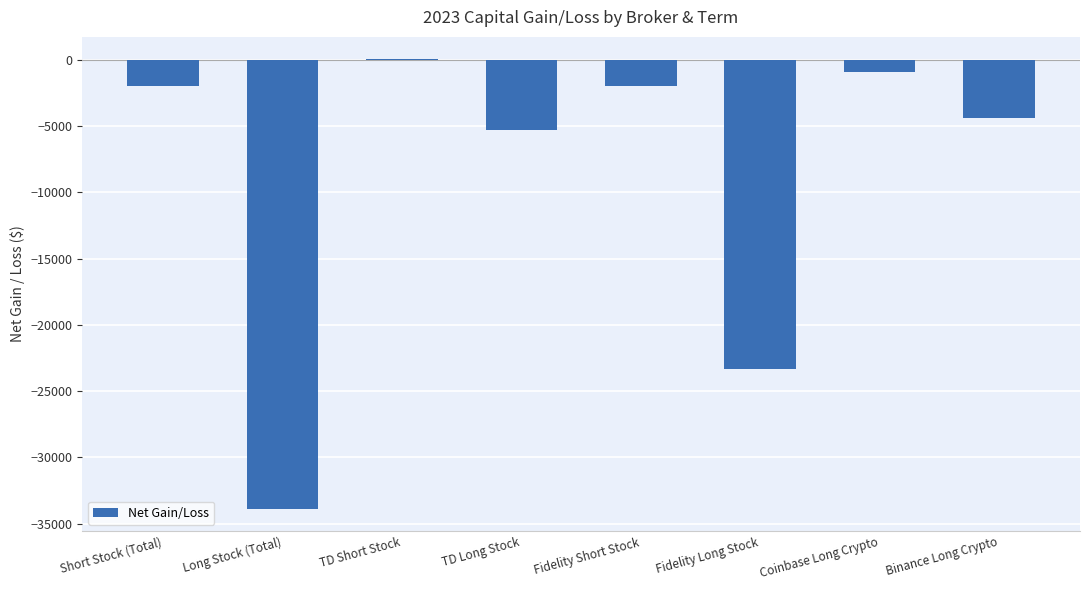

At which category does the chart reach its peak across all series?

TD Short Stock